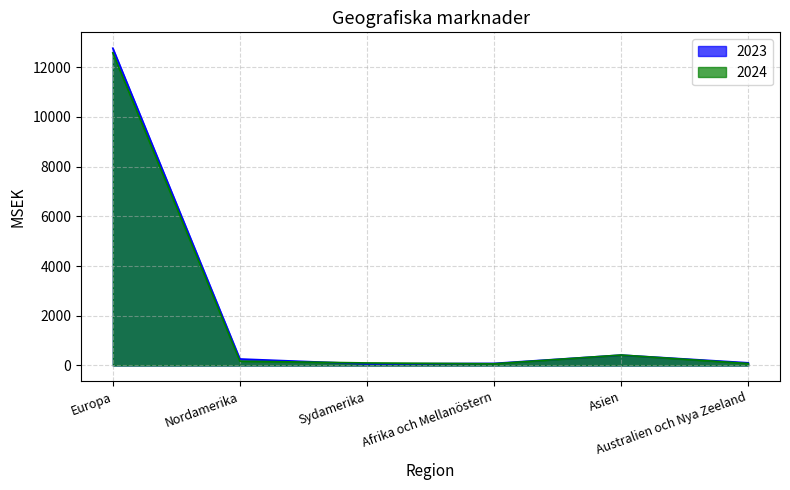

How many values in the 2023 series are below 262?

3